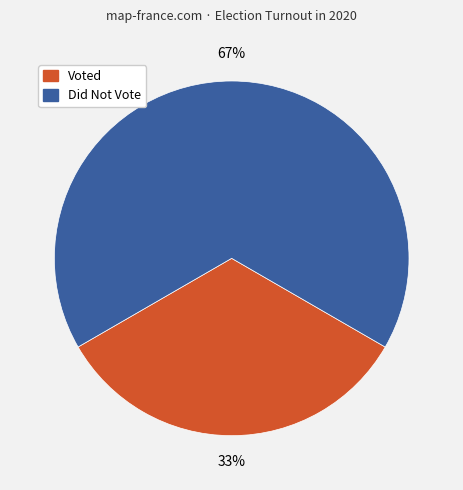

To the nearest percent, what is the average slice percentage?

50%